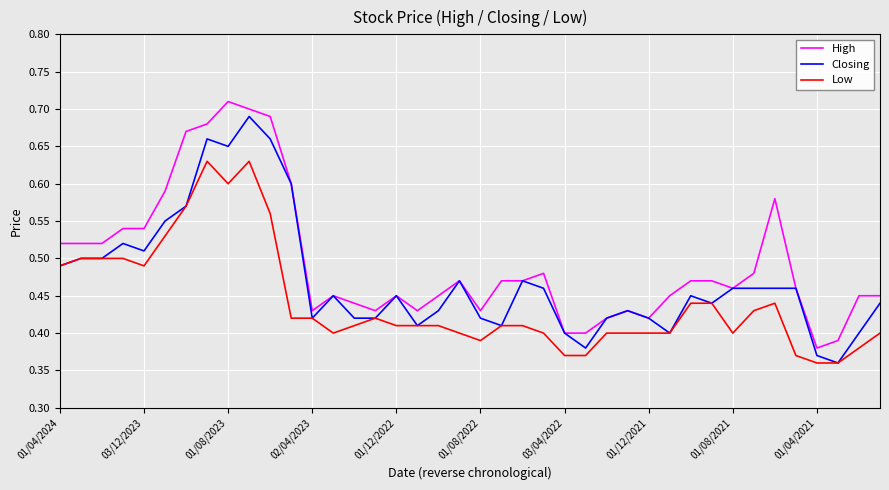

Which series has the largest total across all categories?

High